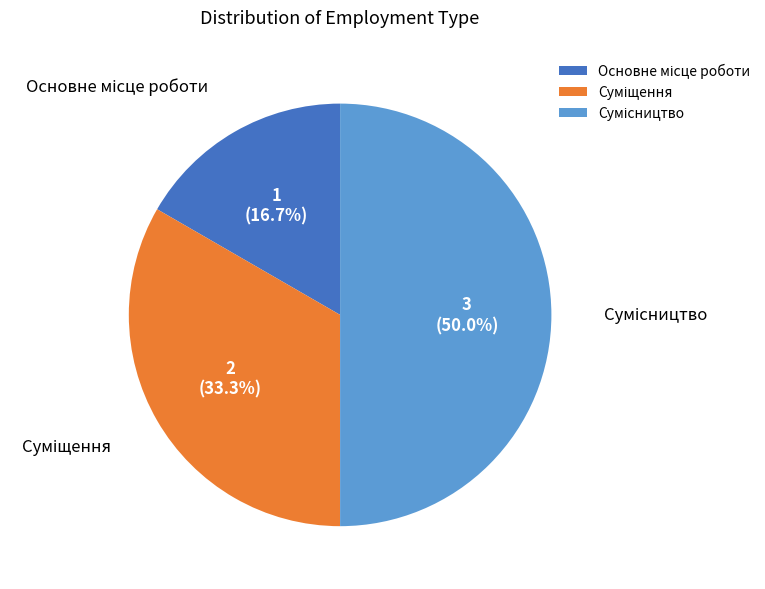

Between Основне місце роботи and Сумісництво, which is larger?

Сумісництво